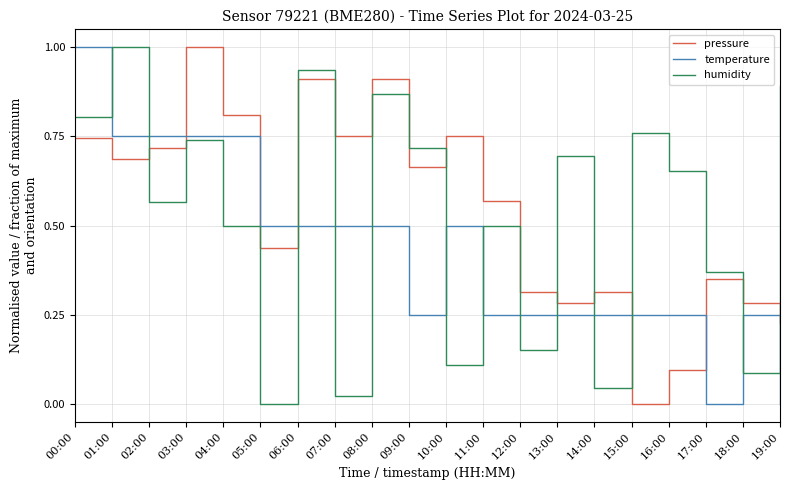

True or false: pressure and temperature intersect in this chart.

True